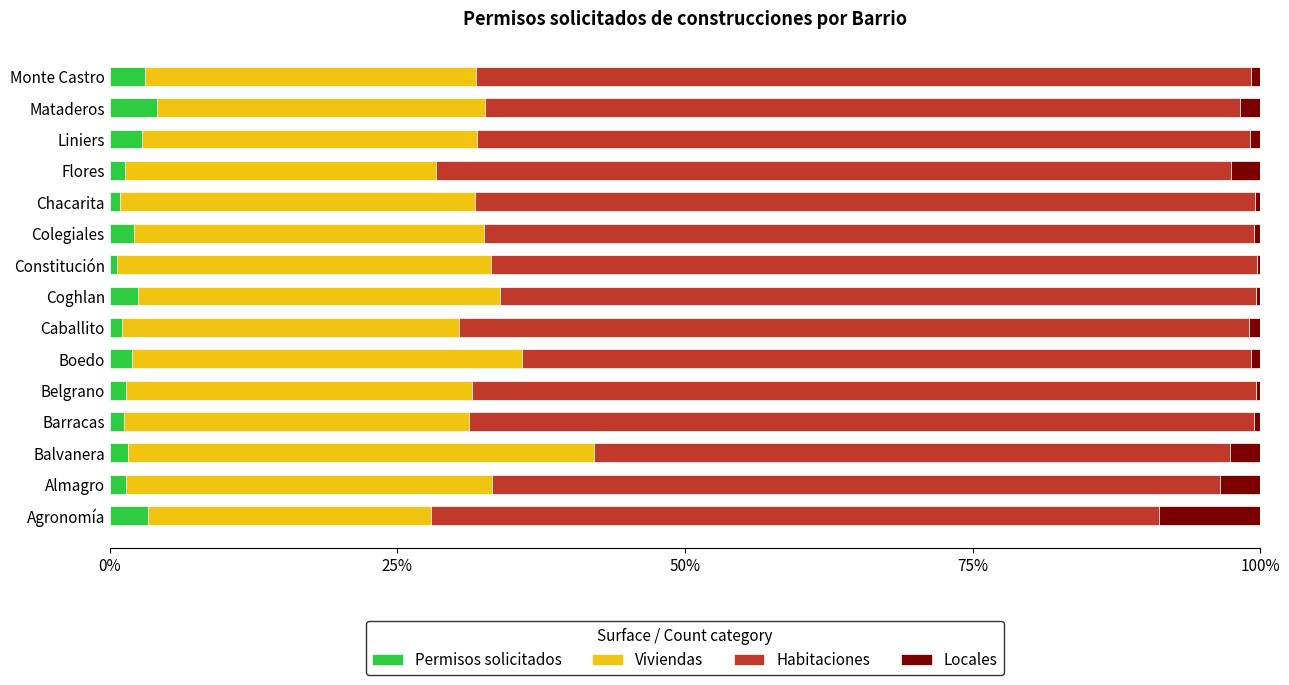

Is it true that Permisos solicitados equals 2.1 at Colegiales?

True